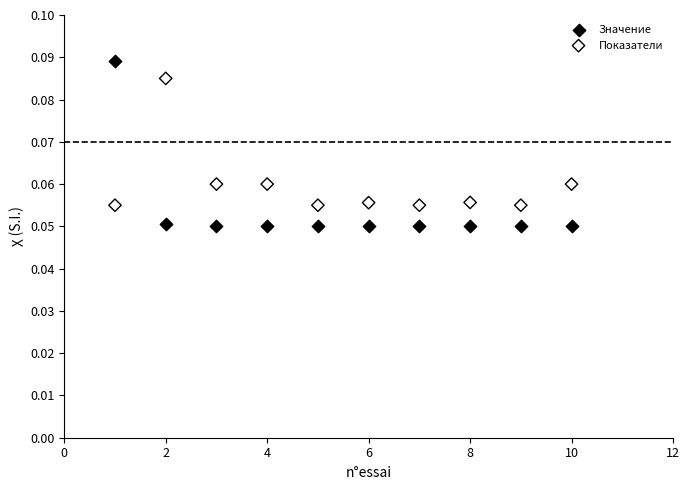

Which series has the widest spread of Y values?

Значение